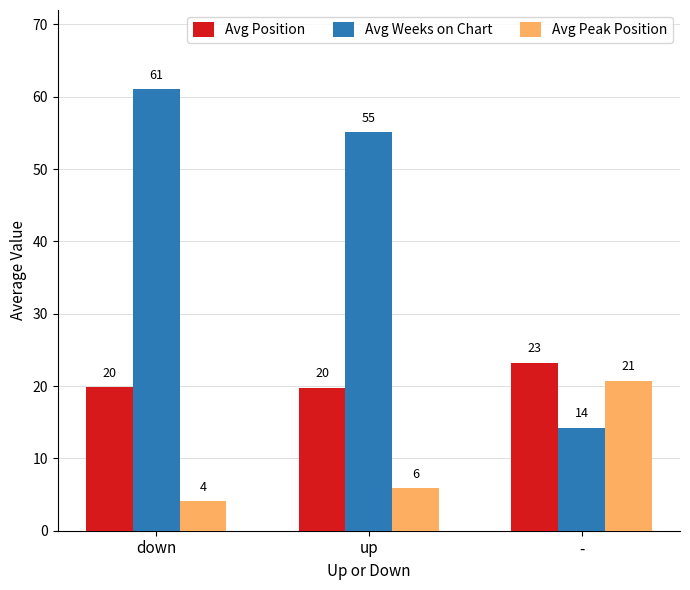

How many groups of bars are there?

3